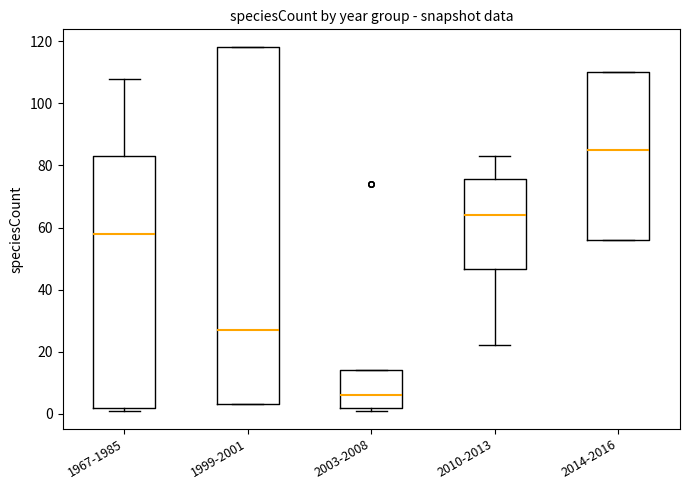

Reading left to right, read every box against the y-axis: the position of its median line, the range the box covers, and the ends of its whiskers. The values are not printed on the chart, so give them approximately, as read against the axis.

1967-1985: median 58, box 2 to 84, whiskers 2 (just below the box's lower edge) to 108
1999-2001: median 28, box 4 to 118, whiskers 4 to 118
2003-2008: median 6, box 2 to 14, whiskers 2 (just below the box's lower edge) to 14
2010-2013: median 64, box 46 to 76, whiskers 22 to 84
2014-2016: median 86, box 56 to 110, whiskers 56 to 110